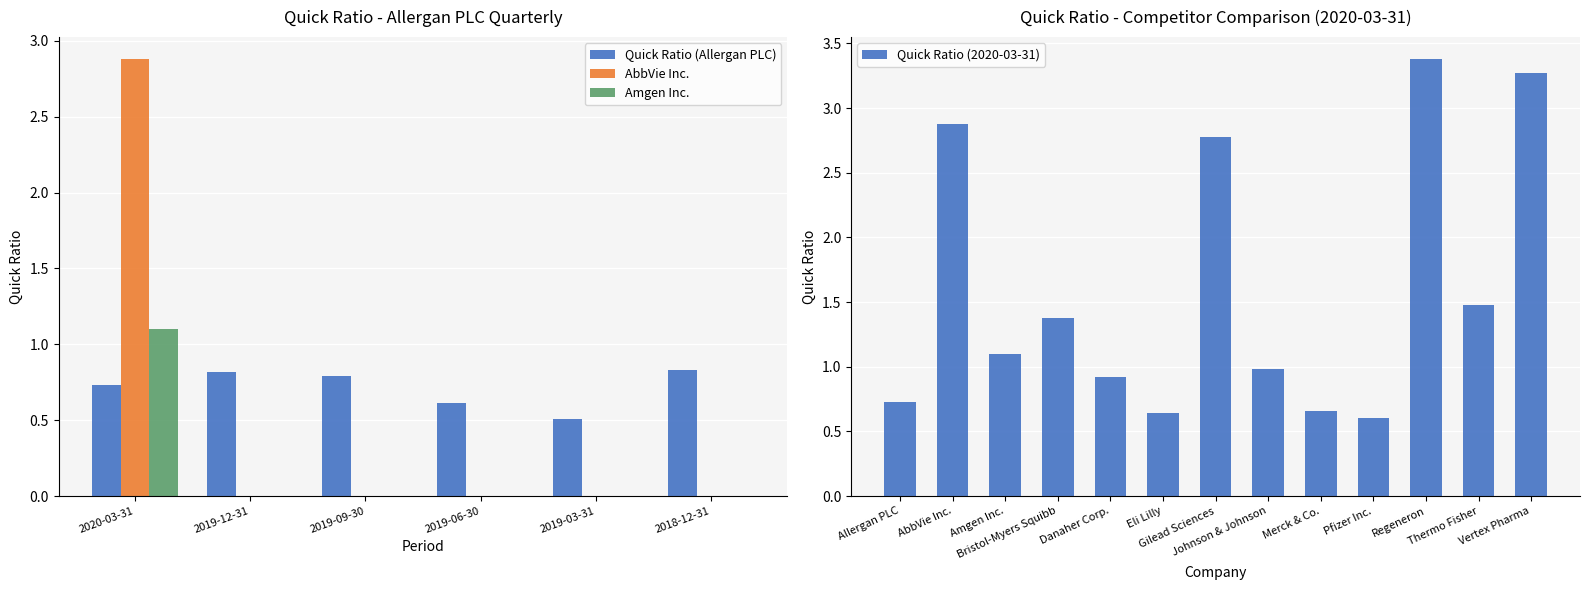

Is it true that Amgen Inc. equals 0.6 at 2018-12-31?

False